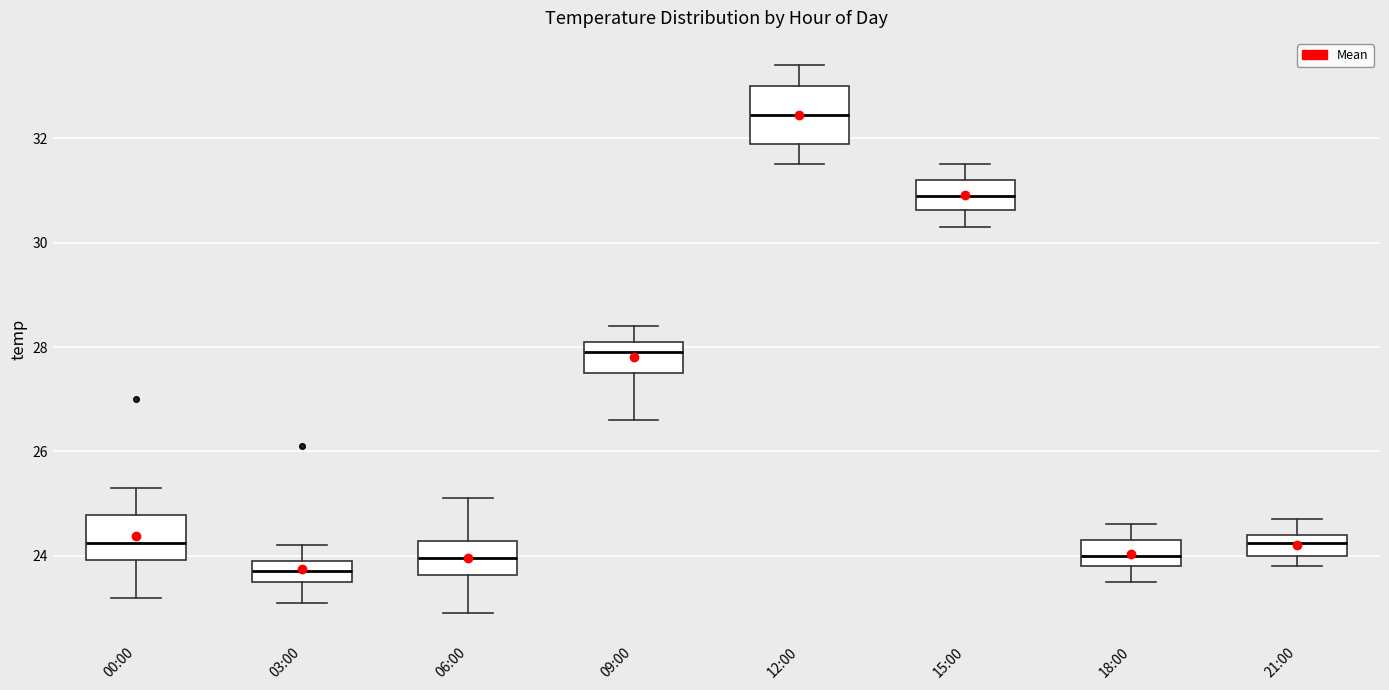

Which box has the lowest median line?

03:00